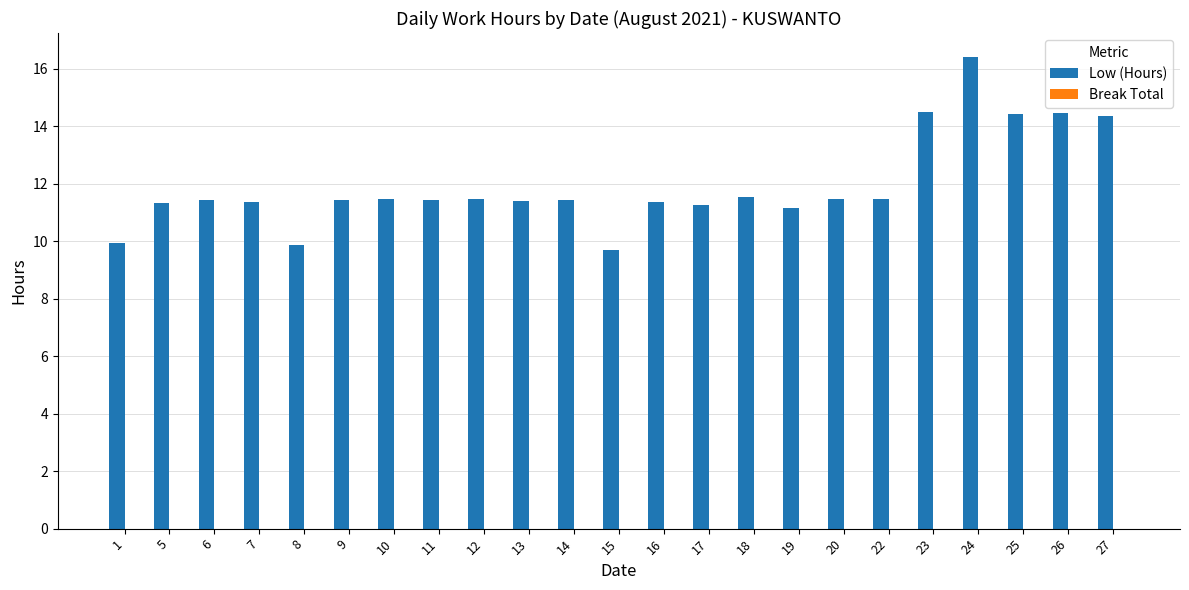

Does the chart contain stacked bars?

No